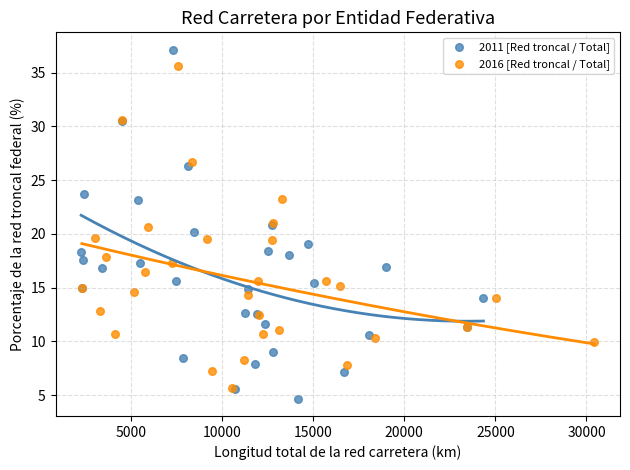

Which series contains the highest Y value?

2011 [Red troncal / Total]